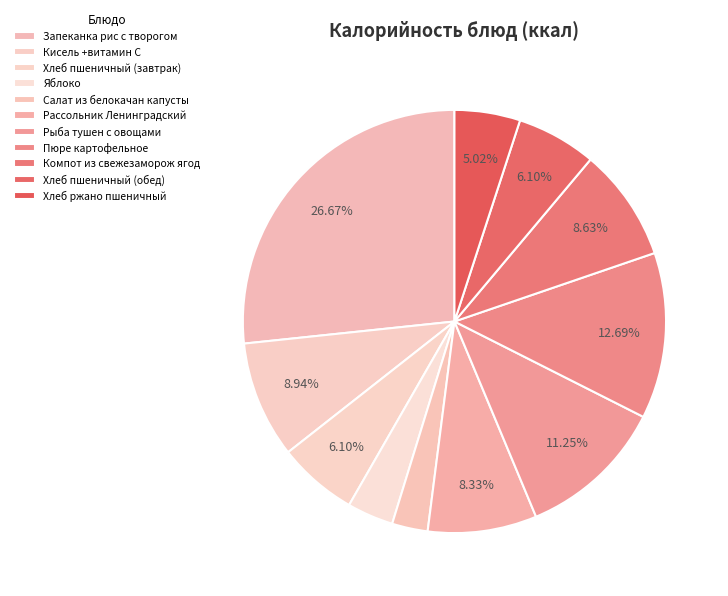

To the nearest percent, what percentage of the pie is Пюре картофельное?

13%